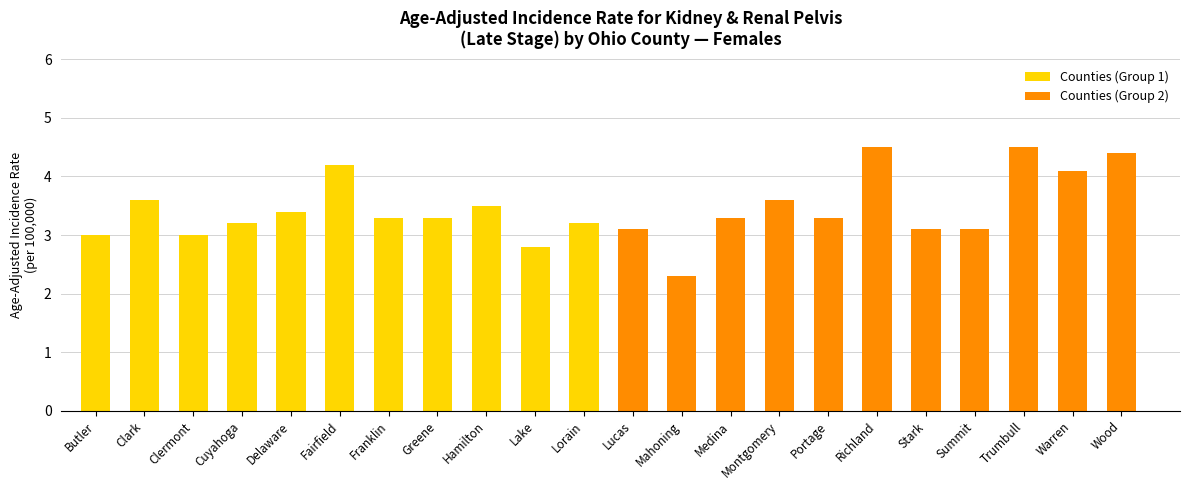

Where is Counties (Group 1) nearest to the value 3?

Butler